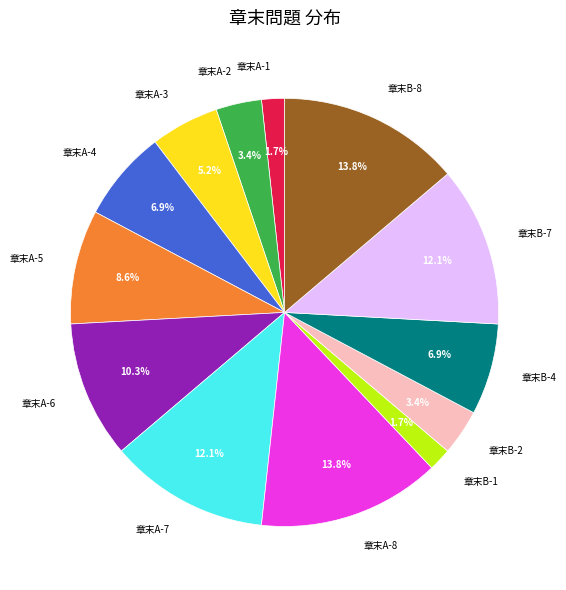

How many segments does this pie chart have?

13